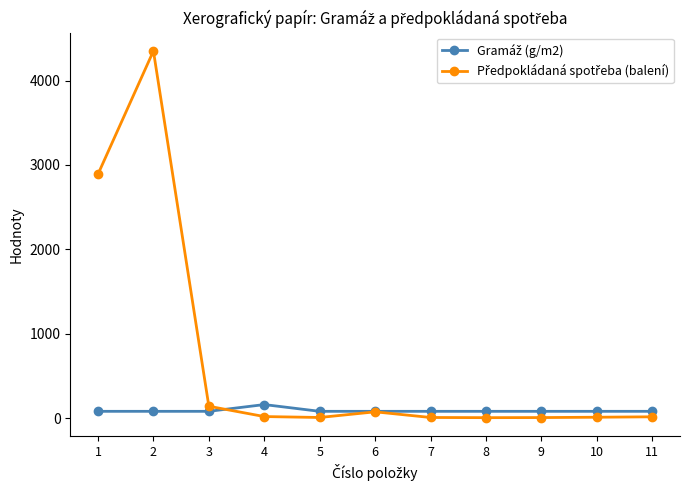

What is the greatest value displayed?

4350